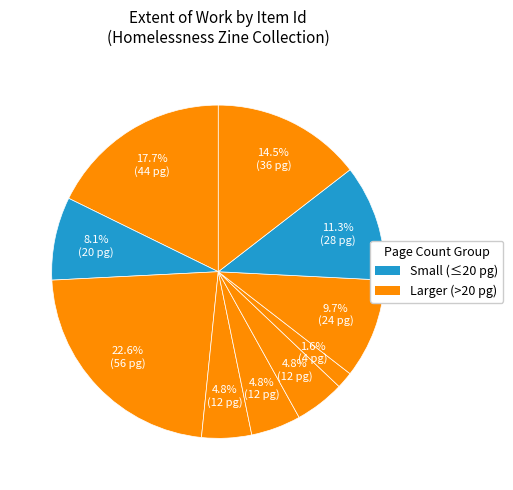

How many segments does this pie chart have?

10